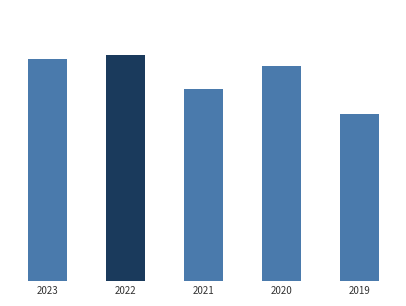

Between 2020 and 2023, which is larger?

2023